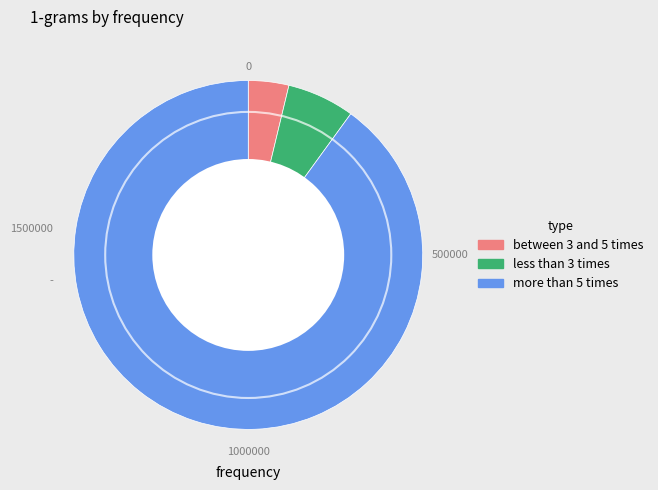

What is the smallest slice in the pie chart?

between 3 and 5 times